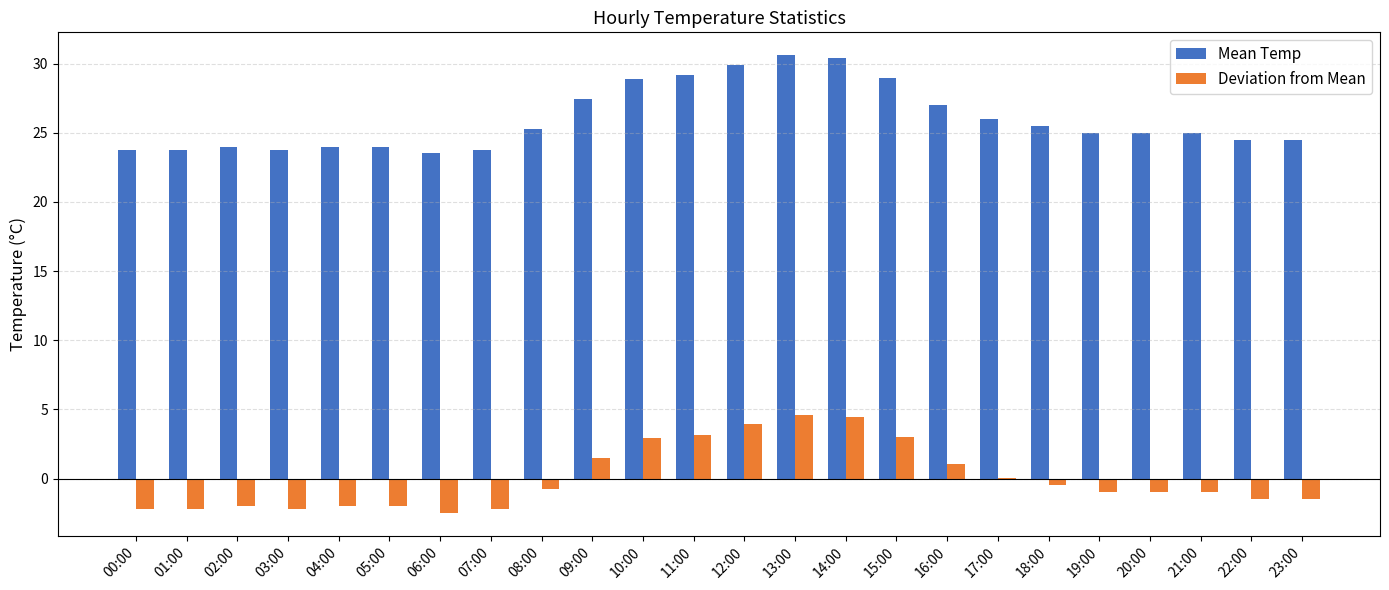

Which series has the largest total across all categories?

Mean Temp